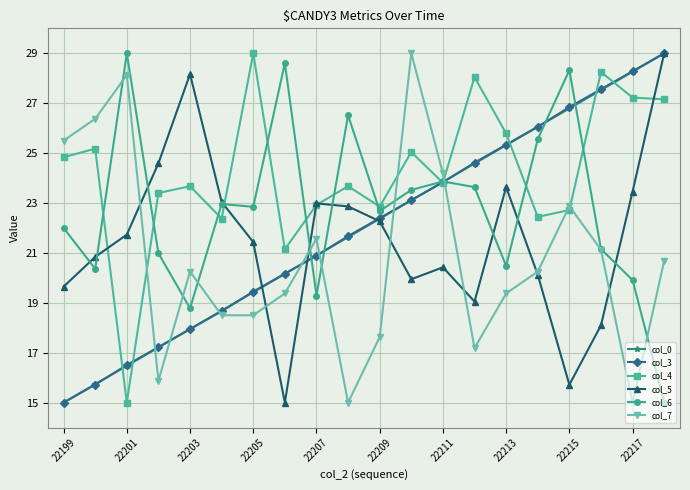

How many times do col_0 and col_7 cross each other?

7